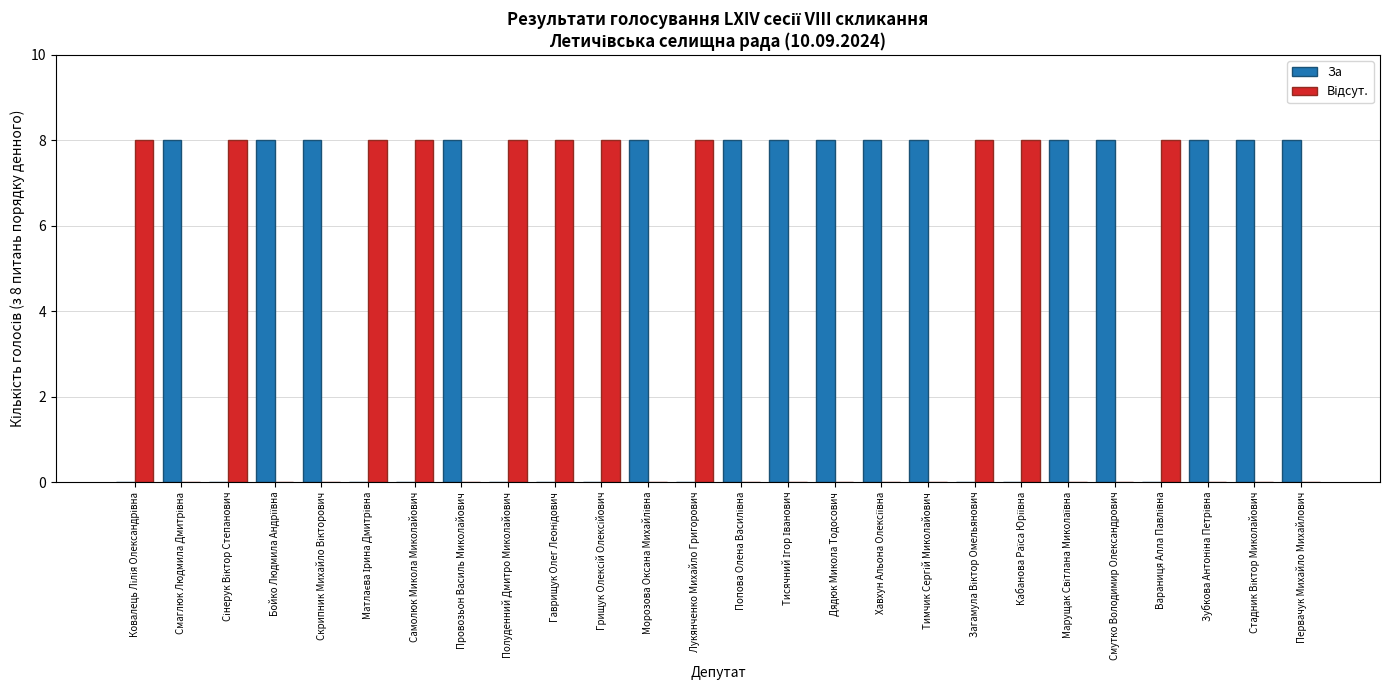

What is the maximum value shown in the chart?

8